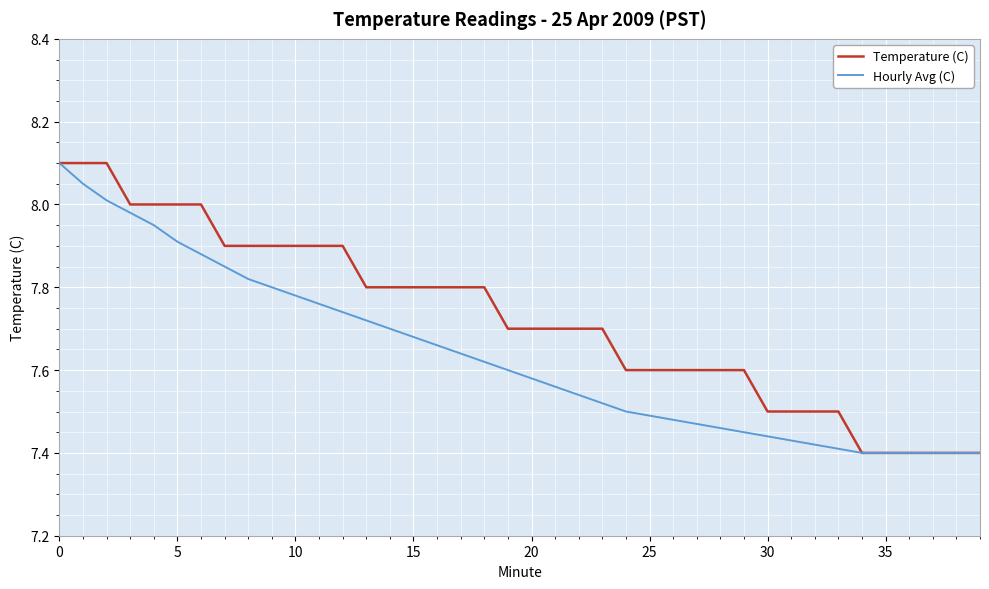

List the series in order of their overall mean, lowest first.

Hourly Avg (C), Temperature (C)